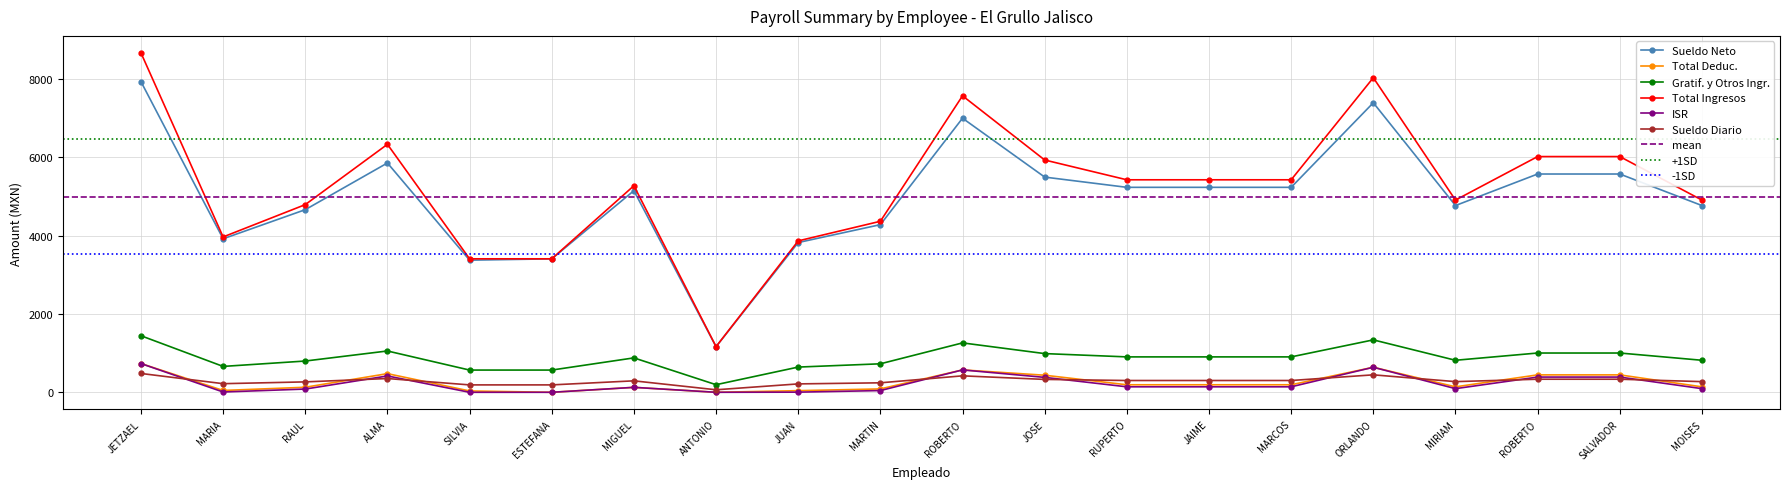

What is the highest value of the Gratif. y Otros Ingr. series?

1444.8